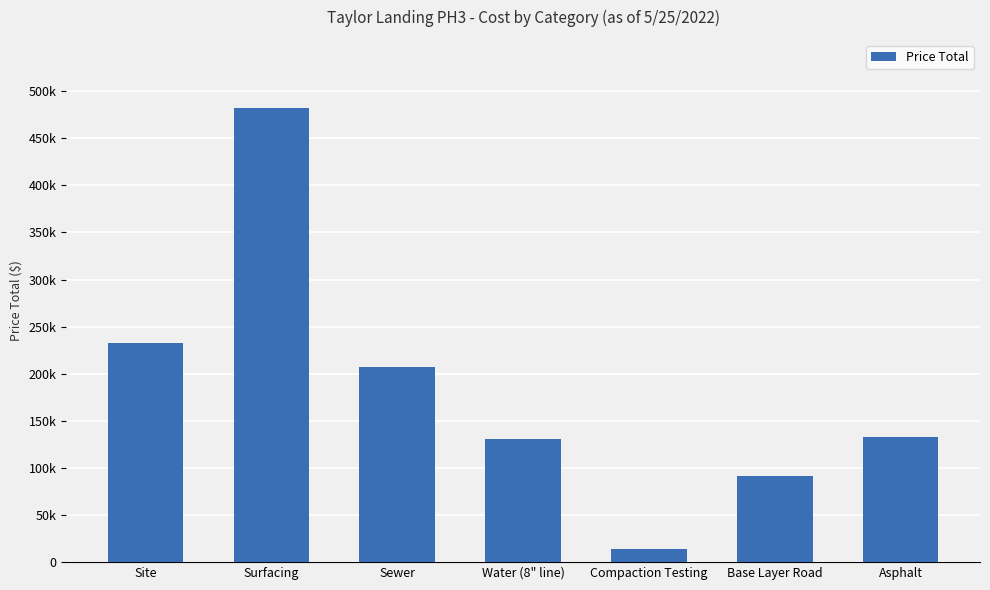

Reading right to left, what are all the values shown in this chart?

Asphalt=132972.6	Base Layer Road=91028.3	Compaction Testing=14437.5	Water (8" line)=131080.5	Sewer=207072.7	Surfacing=482117.5	Site=232377.9